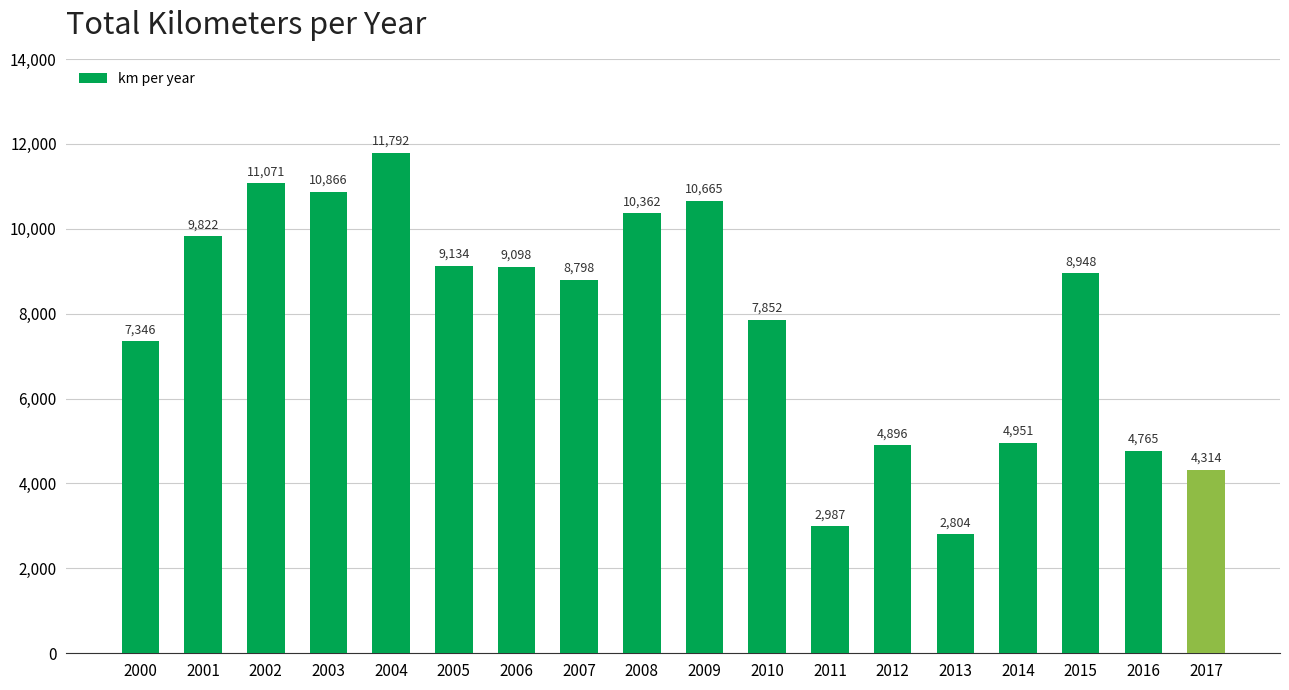

Are the bars horizontal?

No